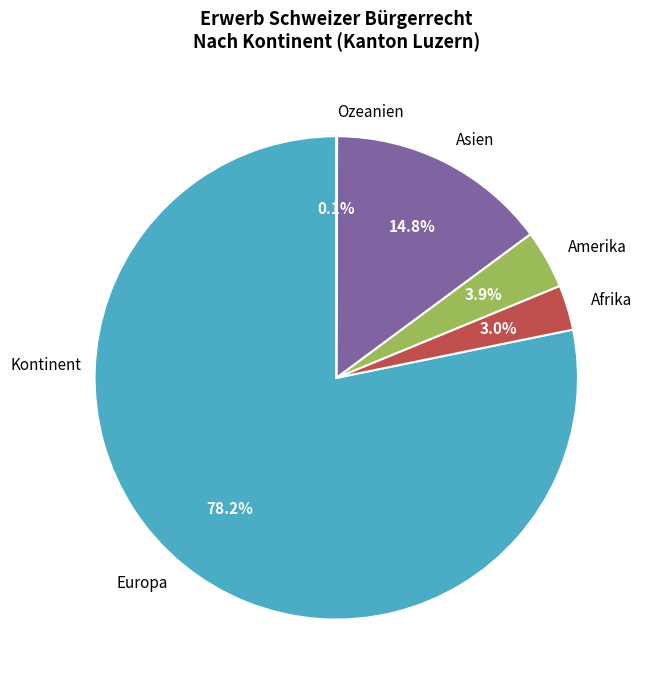

What is the majority slice?

Europa